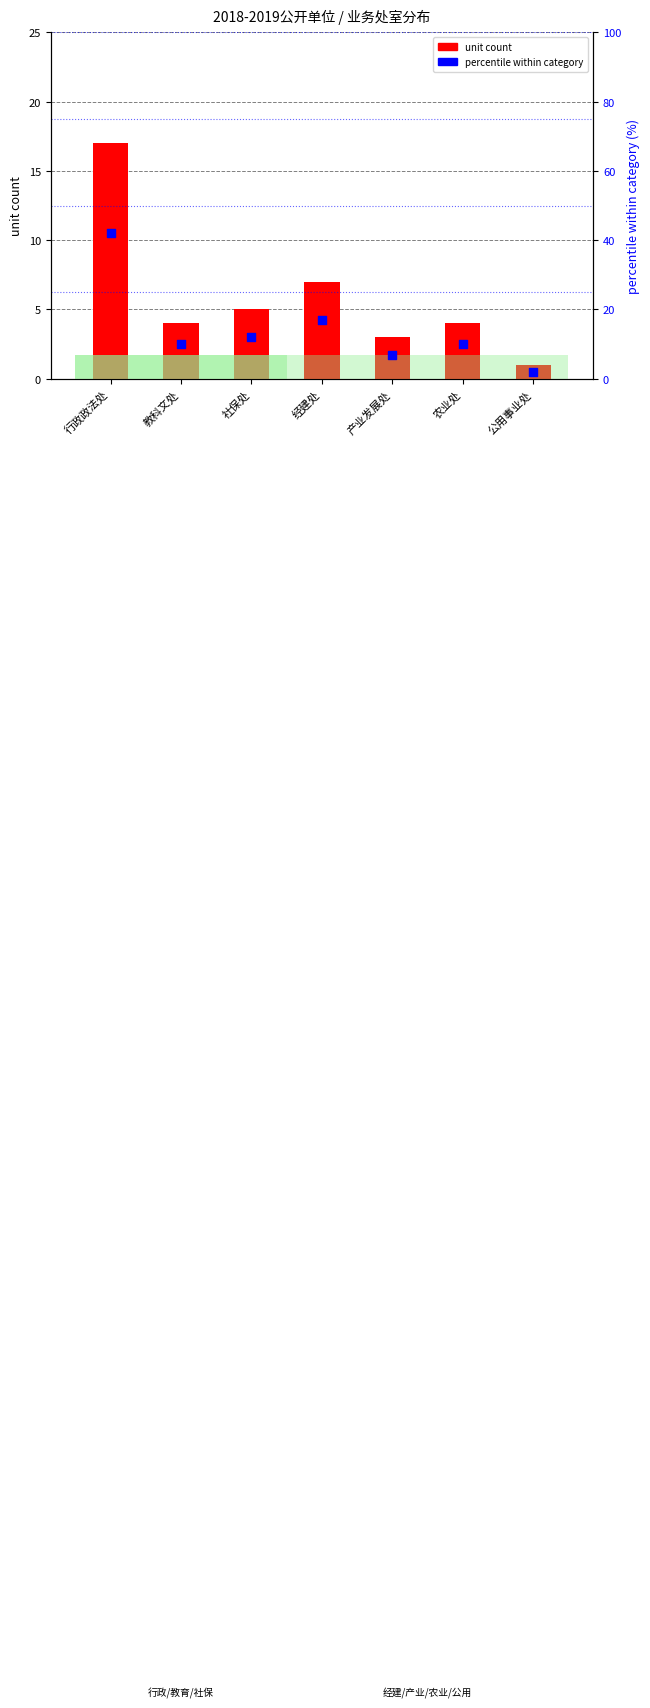

At how many categories does at least one series exceed 41?

1